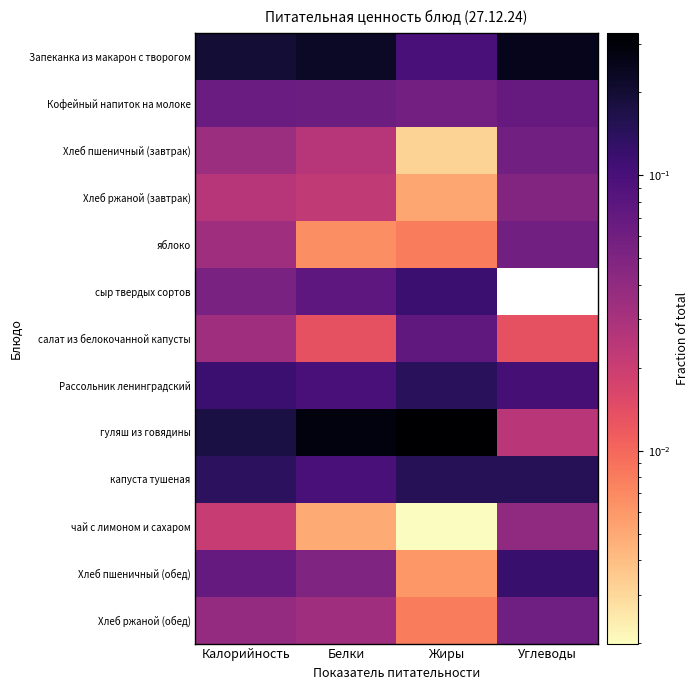

Which series has the largest total across all categories?

гуляш из говядины